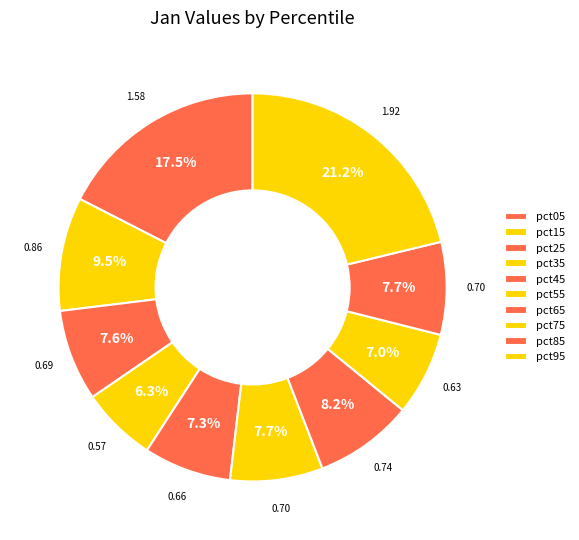

What is the total percentage of pct35 and pct55?

14.0%